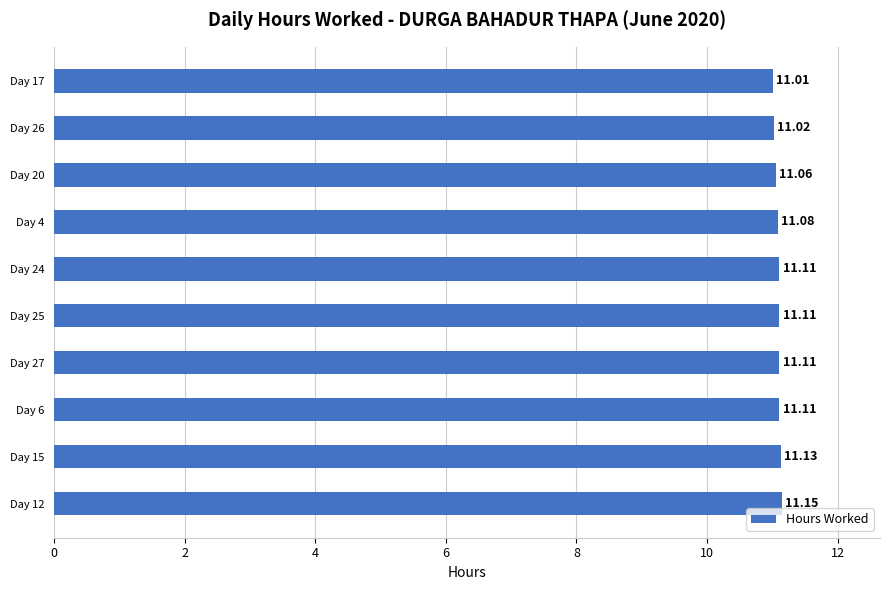

What is the sum of all values?

110.9